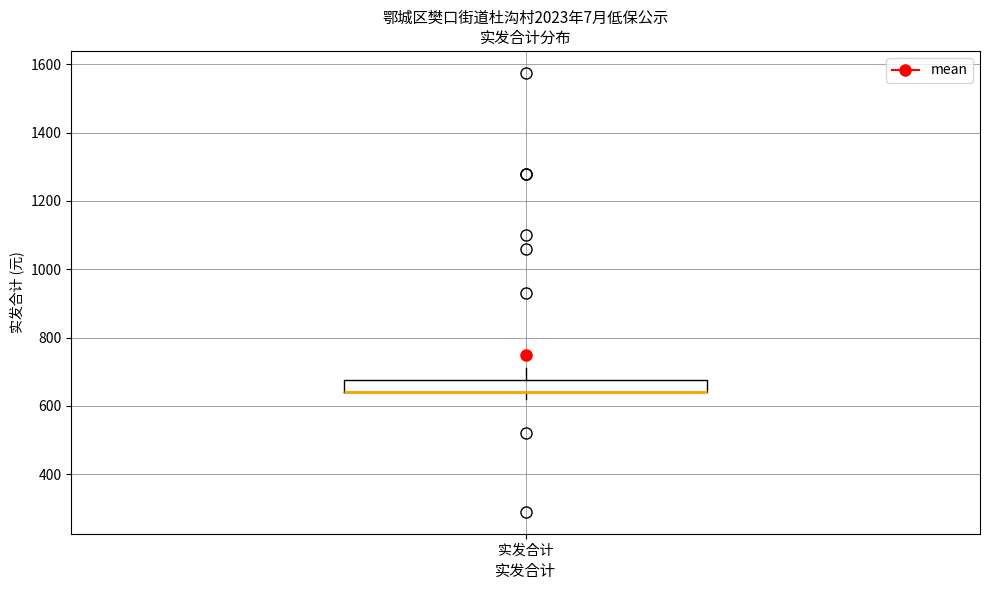

Where is the upper edge of the box for 实发合计 on the y-axis? The values are not printed on the chart, so give them approximately, as read against the axis.

680